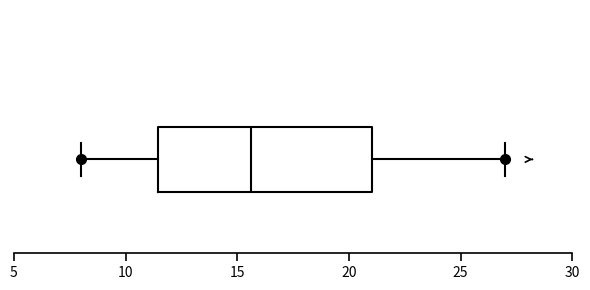

Where does the right whisker of the box end on the x-axis? The values are not printed on the chart, so give them approximately, as read against the axis.

27.0